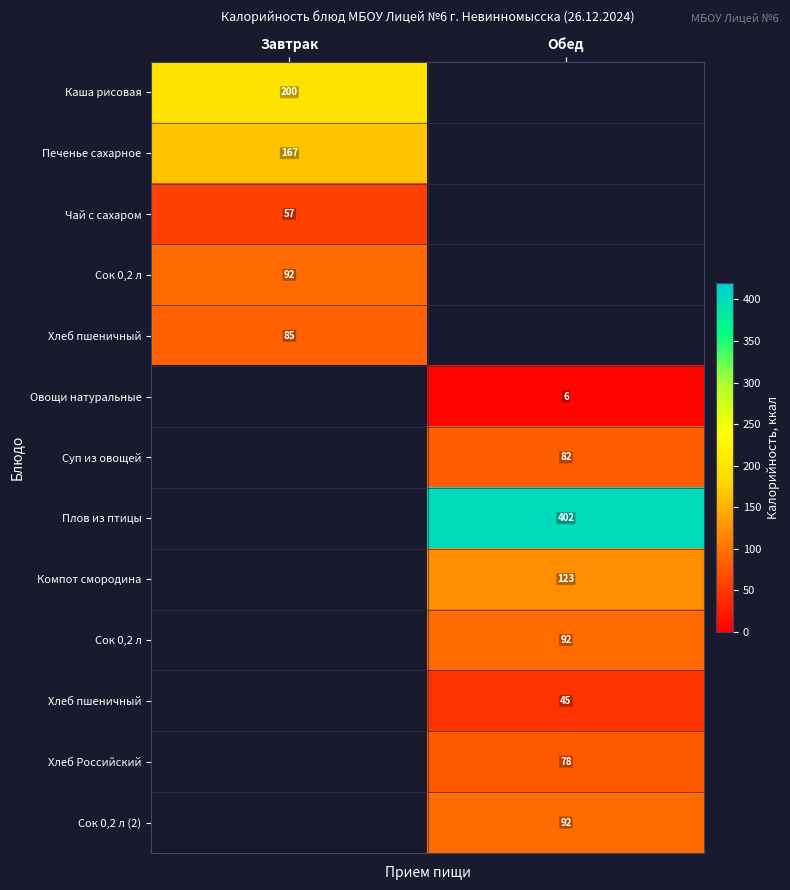

How many distinct data groups are displayed?

13